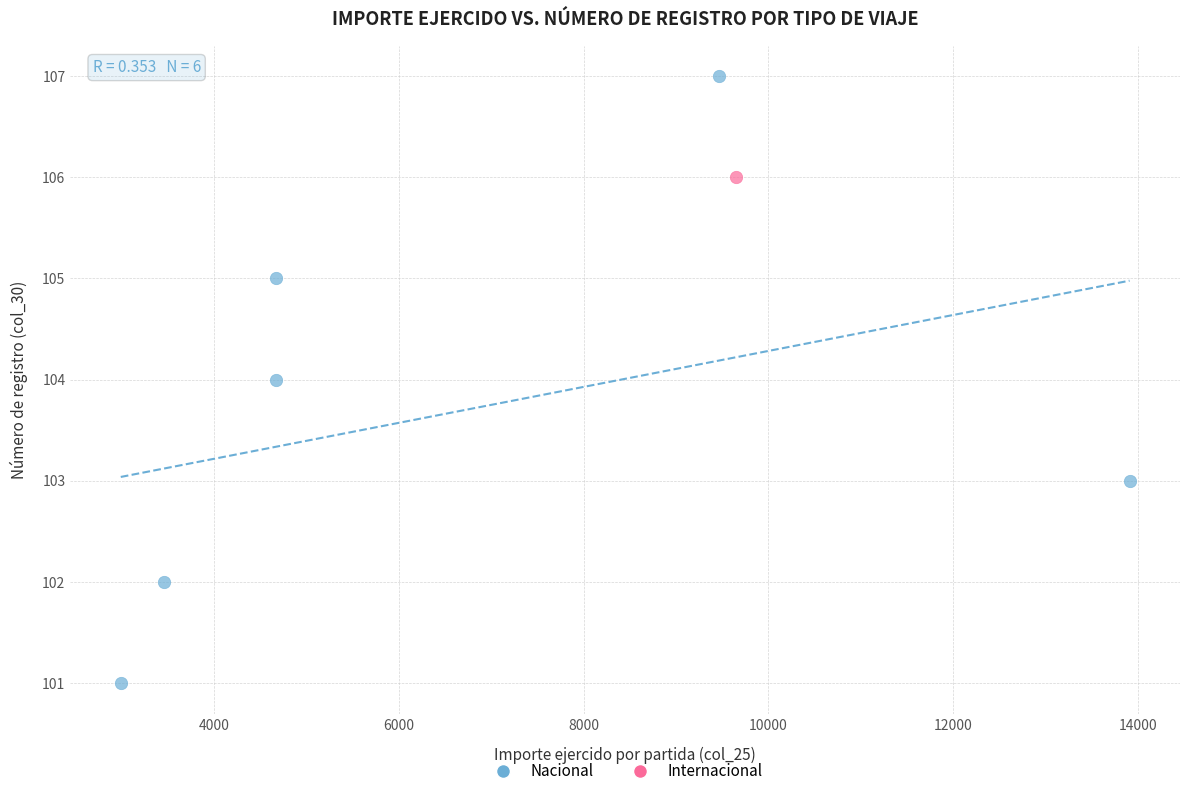

What are all the series names shown in the legend?

Nacional, Internacional